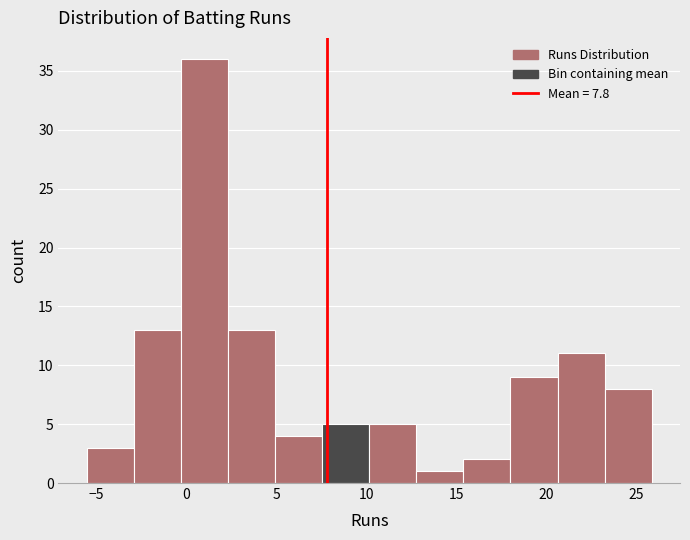

Reading left to right, list every bar in this chart as the range it spans on the x-axis followed by its height. Neither the bar edges nor the heights are printed on the chart, so give them approximately, as read against the axes.

-5.5 to -3.0: 3
-3.0 to -0.5: 13
-0.5 to 2.5: 36
2.5 to 5.0: 13
5.0 to 7.5: 4
7.5 to 10.0: 5
10.0 to 13.0: 5
13.0 to 15.5: 1
15.5 to 18.0: 2
18.0 to 20.5: 9
20.5 to 23.0: 11
23.0 to 26.0: 8